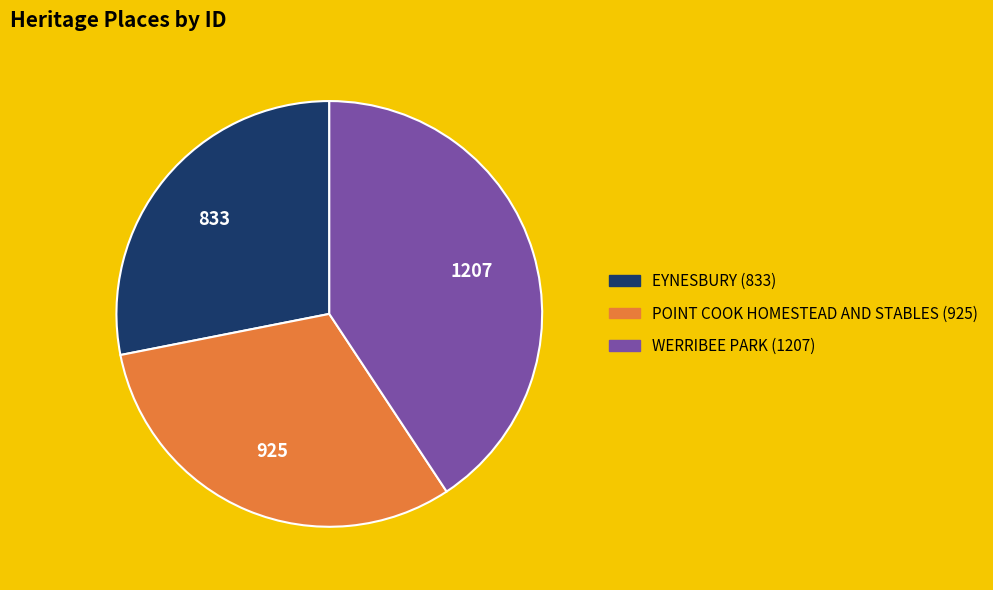

Approximately how many times larger is the value at EYNESBURY compared to POINT COOK HOMESTEAD AND STABLES?

0.9